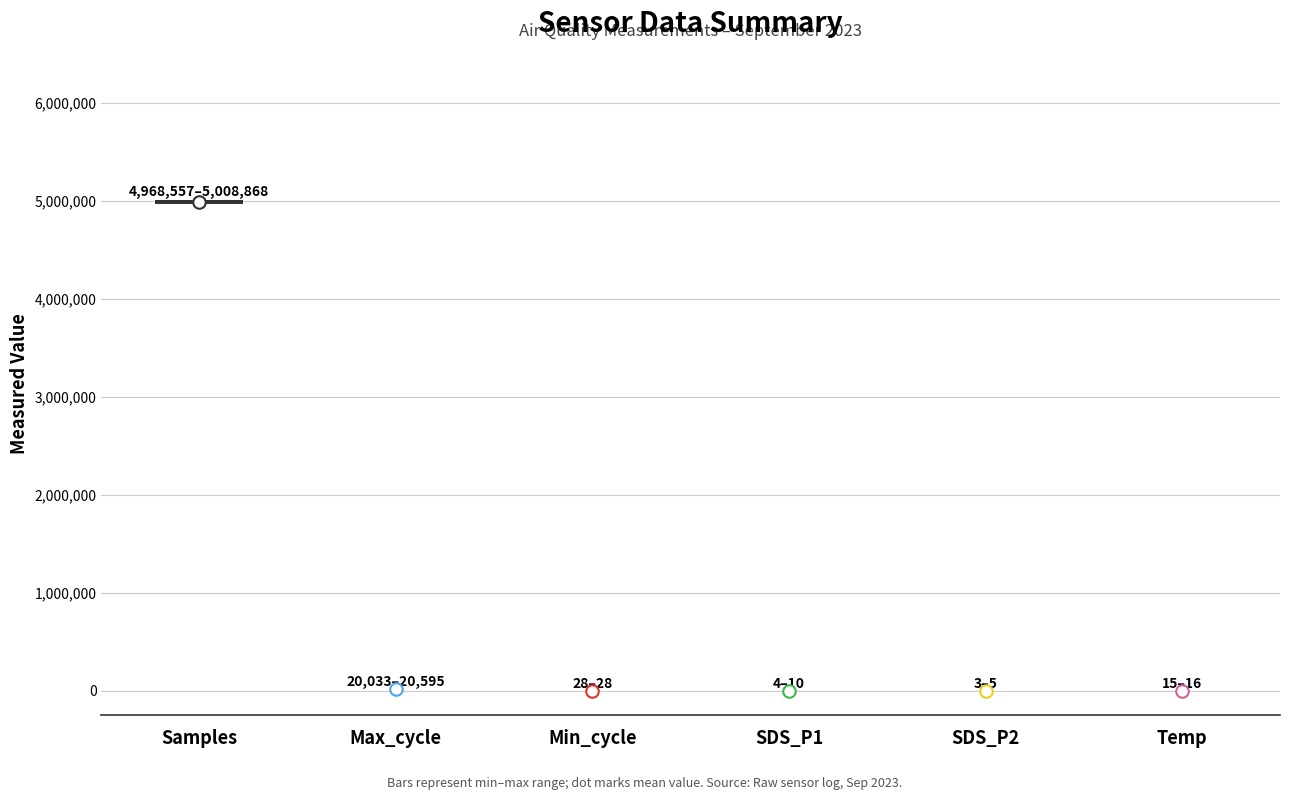

What is the label of the 2nd bar from the left?

Max_cycle